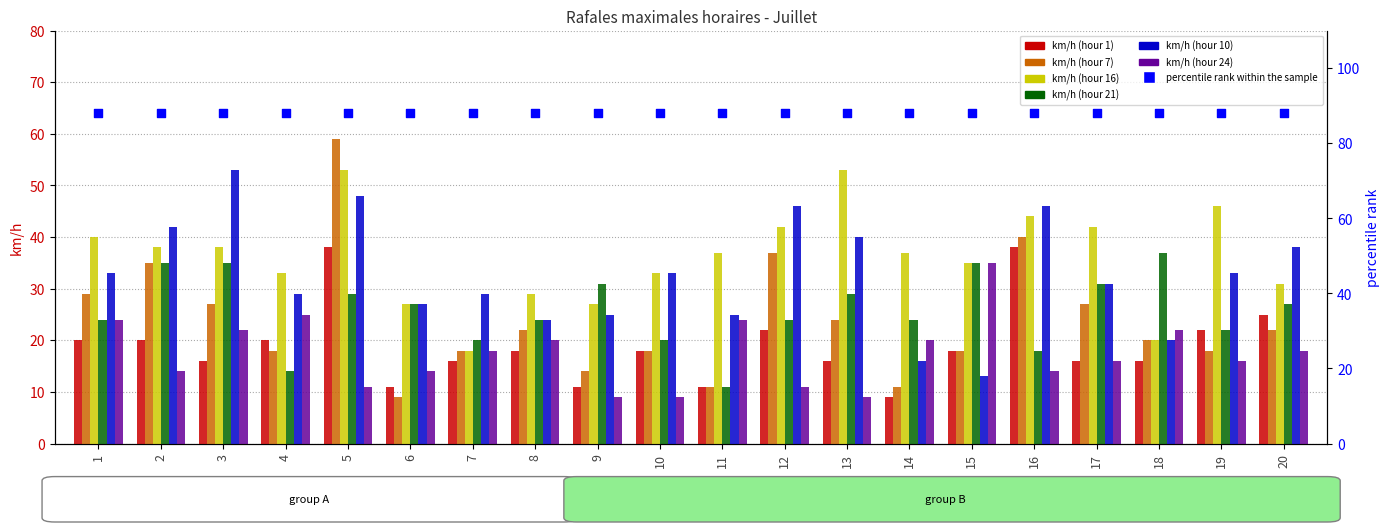

What is the total value across all series at 12?

182